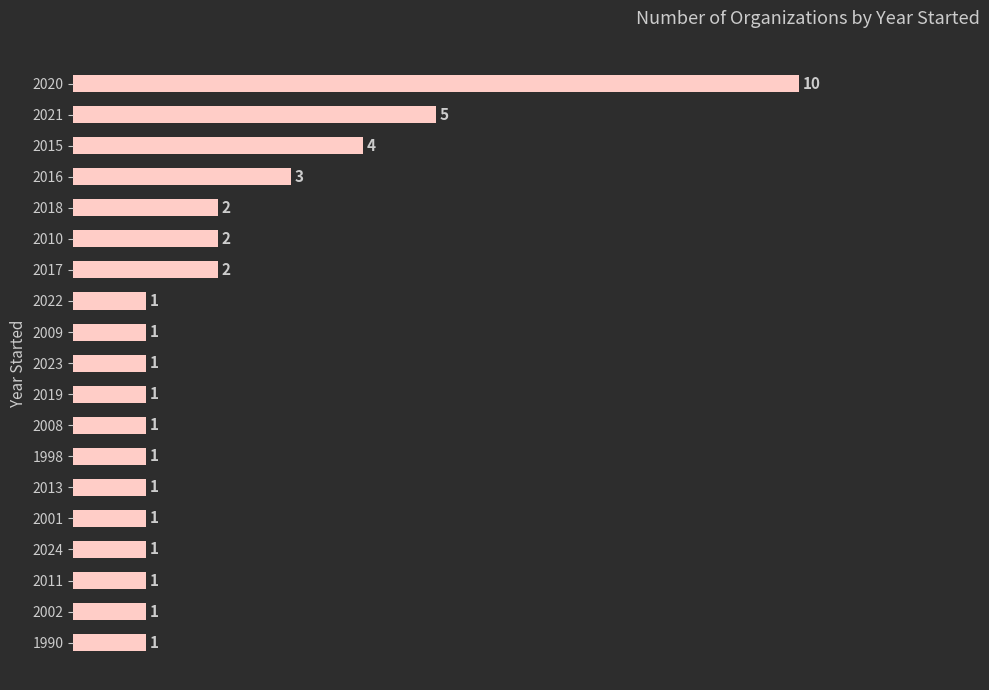

What is the average value?

2